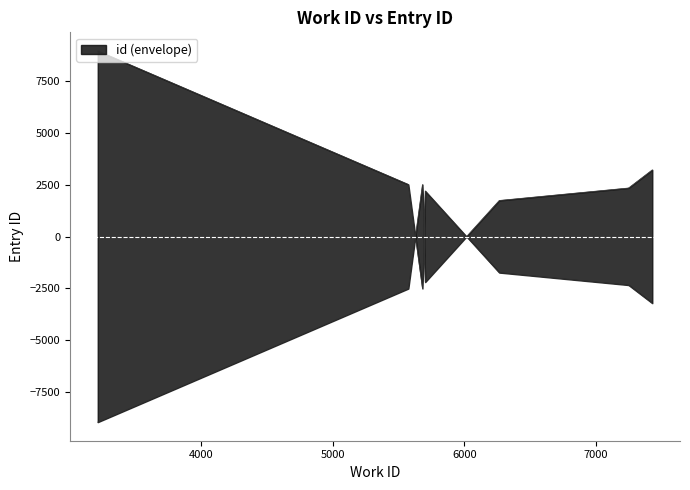

Is it true that the value at 3216 is 8453?

True